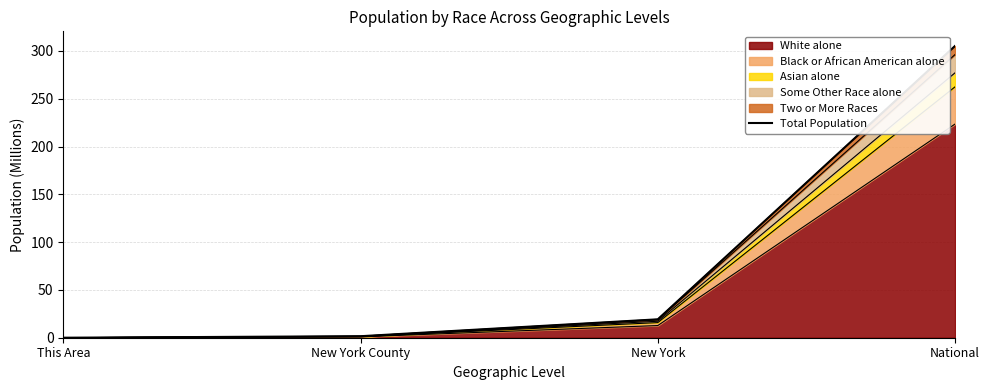

What is the average value?

81.5